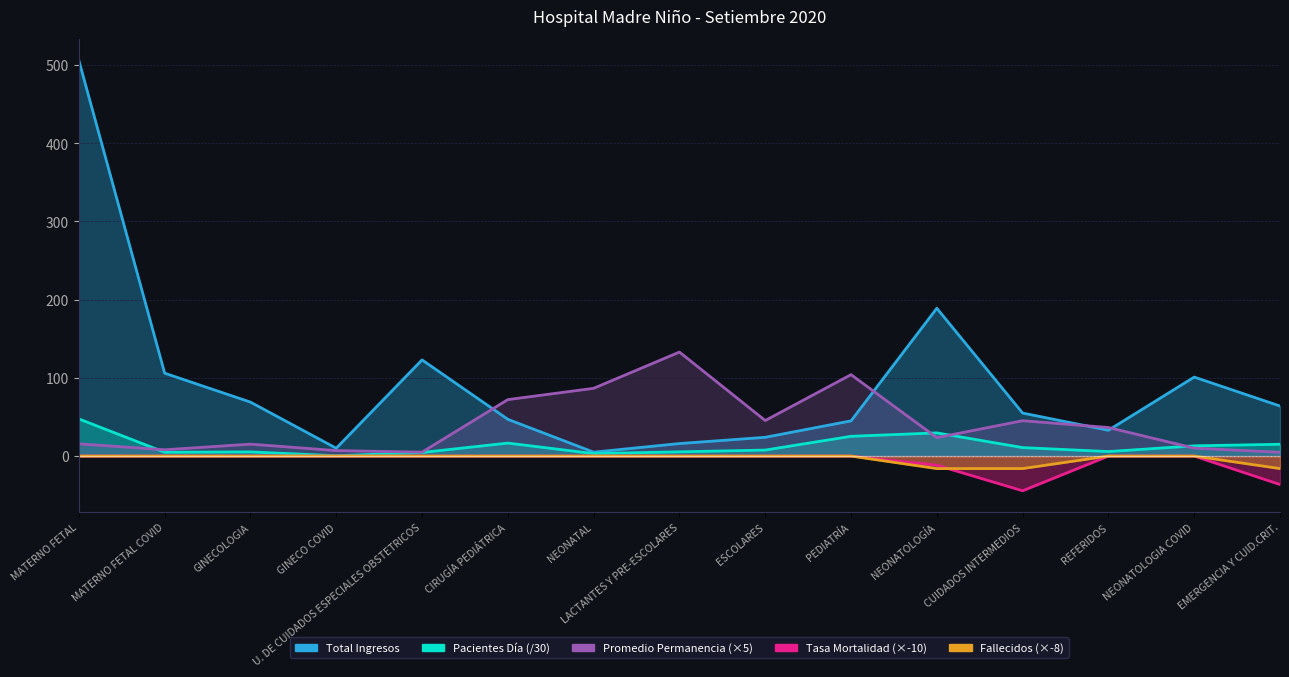

Is it true that Pacientes dia equals 8.2 at LACTANTES Y PRE-ESCOLARES?

False